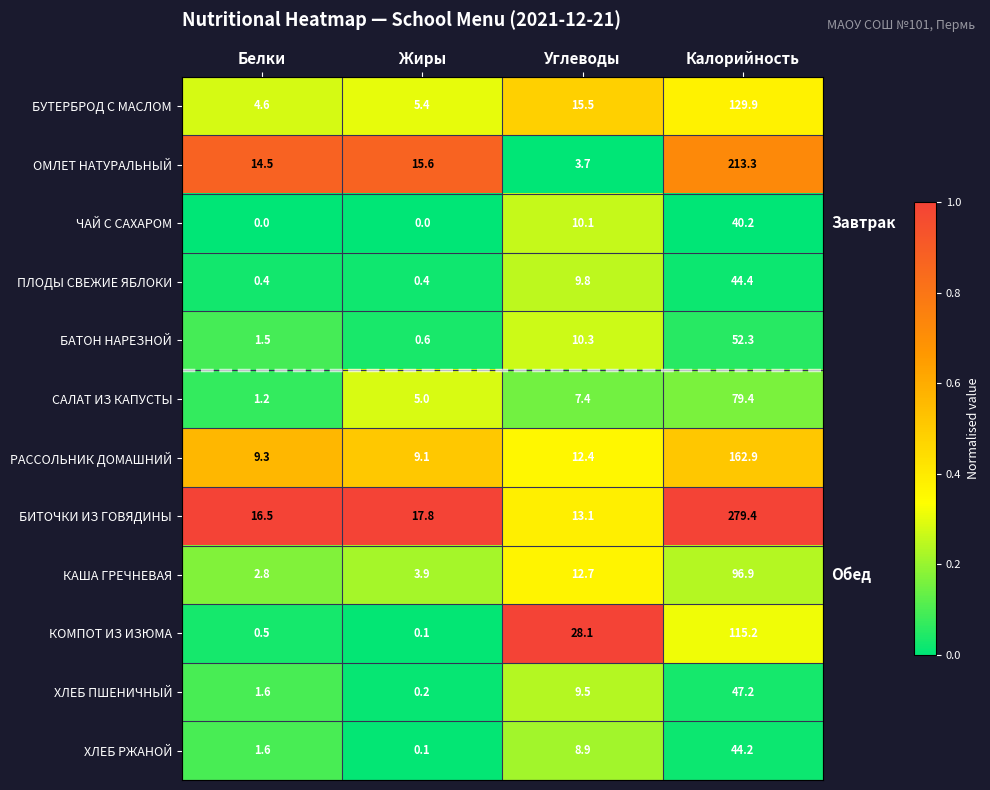

What is the difference between the second highest and second lowest values in the ЧАЙ С САХАРОМ series?

10.1